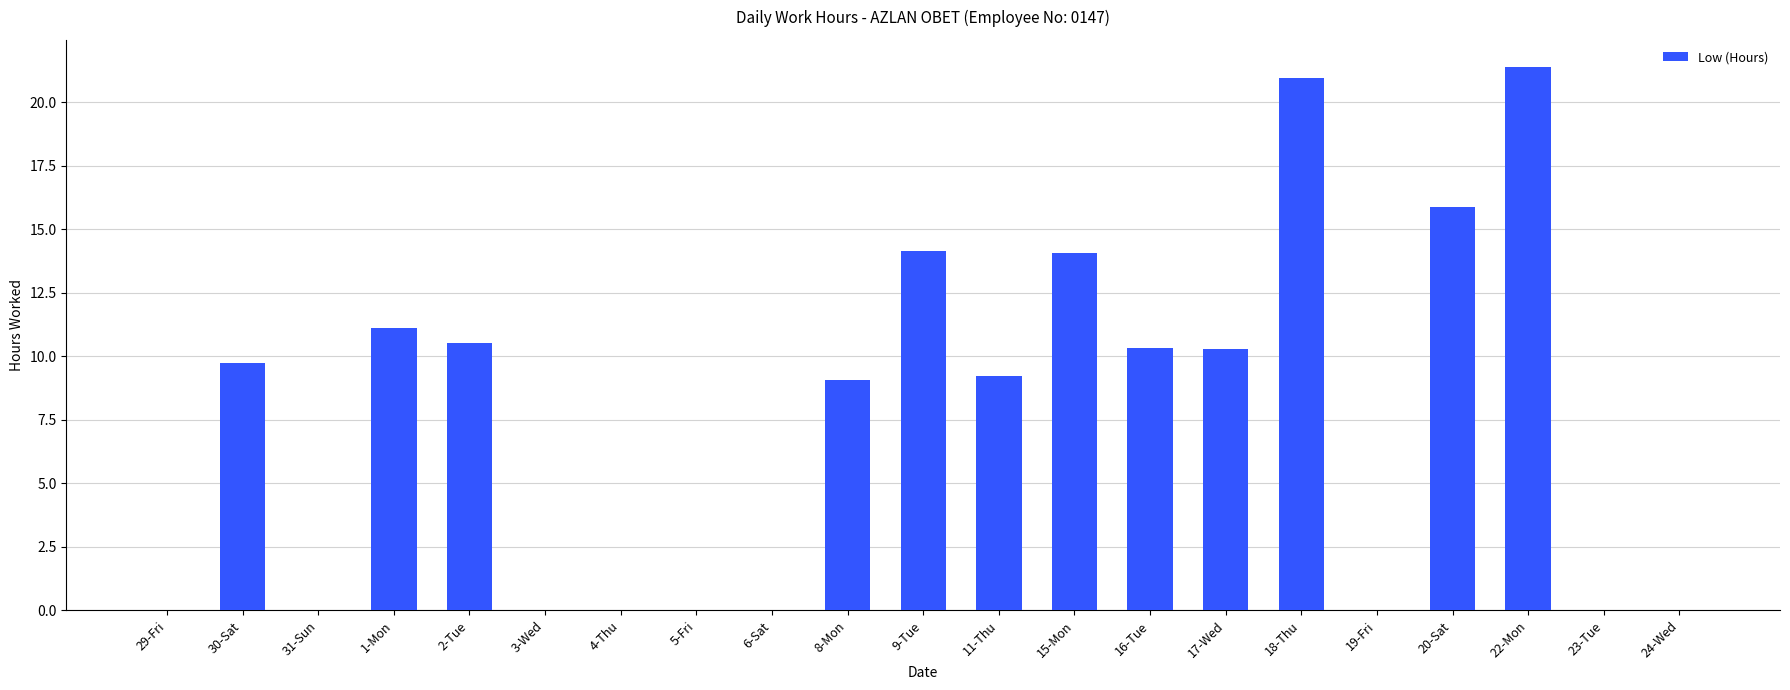

What is the sum of the values at 20-Sat and 11-Thu?

25.1